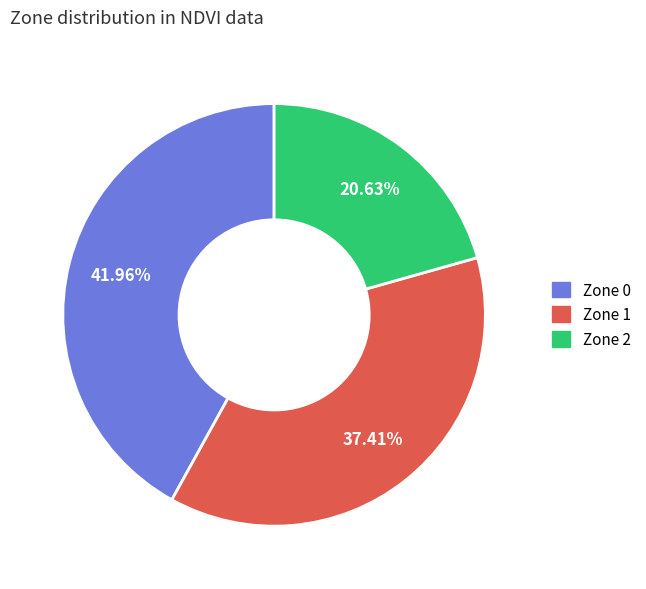

Which slice is the smallest?

Zone 2